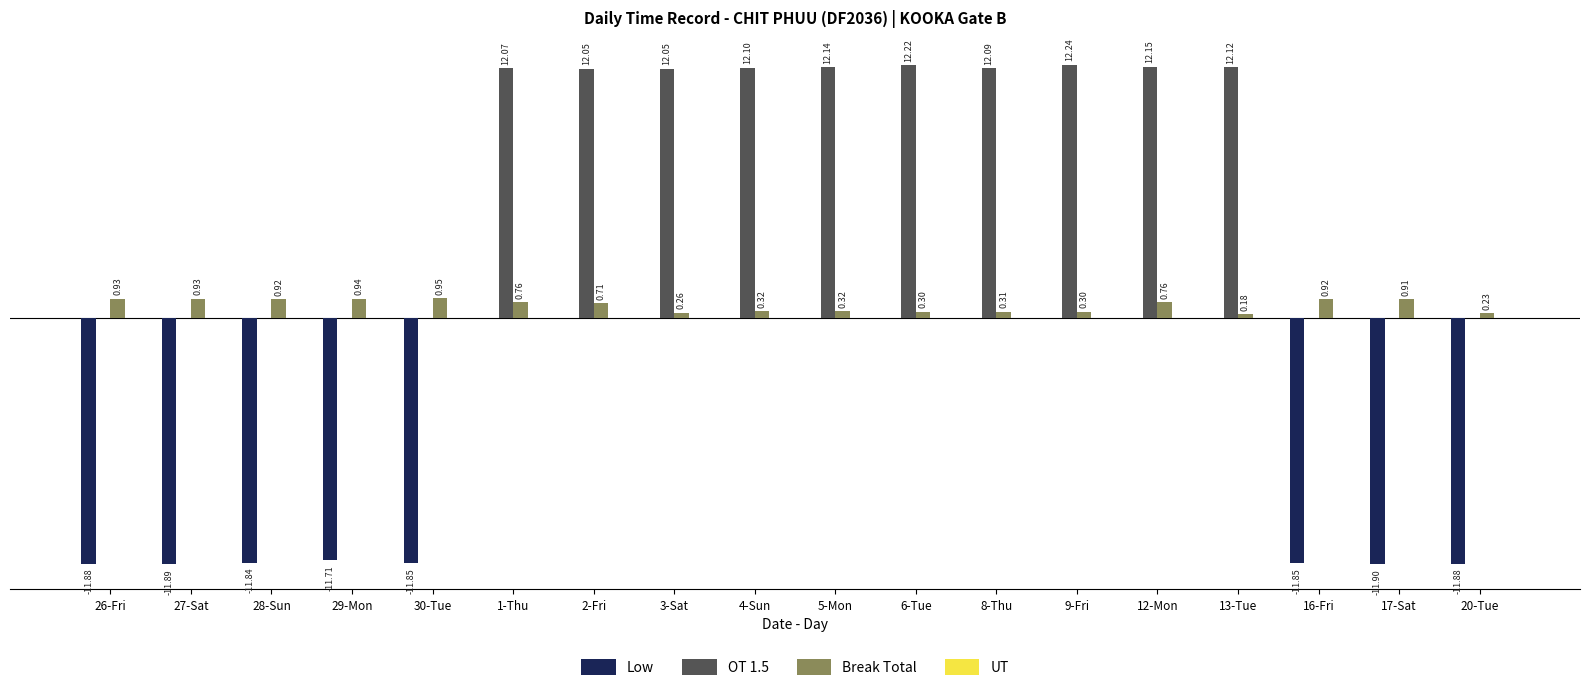

Between 26-Fri and 5-Mon, which series saw the biggest shift?

OT 1.5